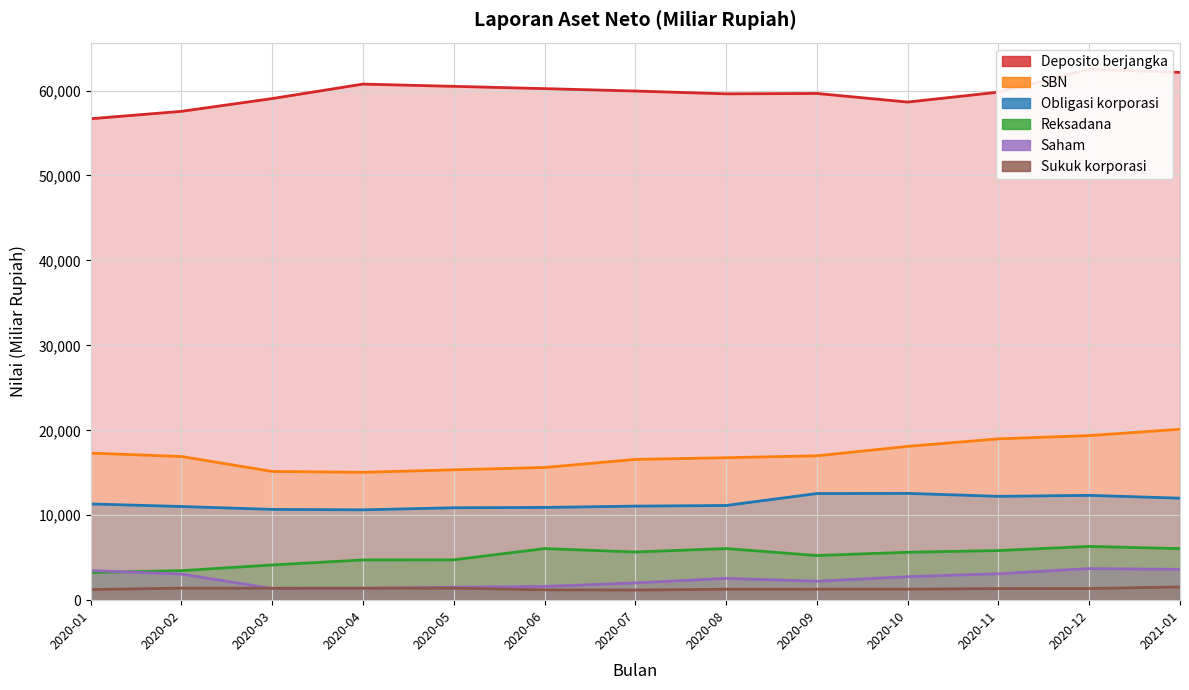

What is the sum of the Sukuk korporasi values at 2020-04 and 2020-11?

2782.4